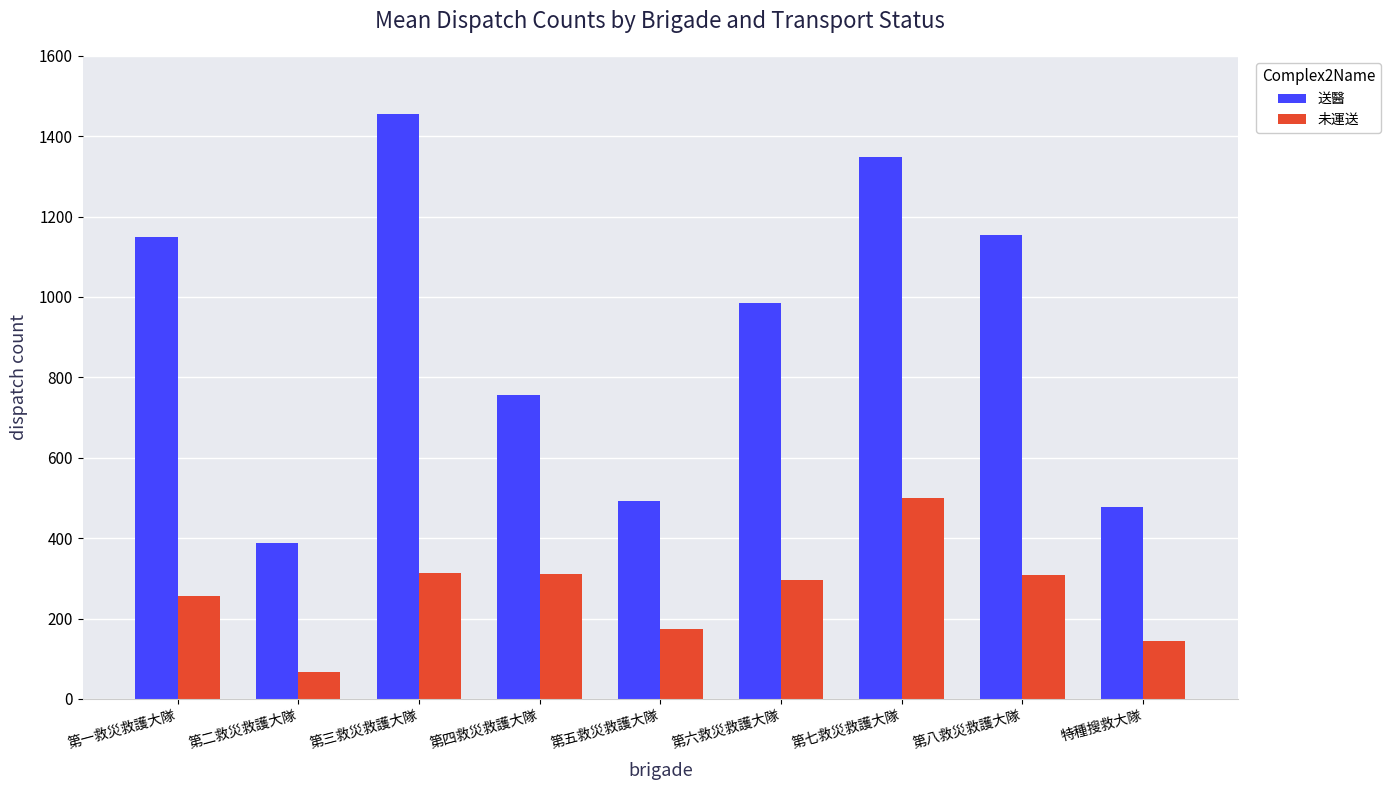

What is the spread (max minus min) of values at 第一救災救護大隊?

892